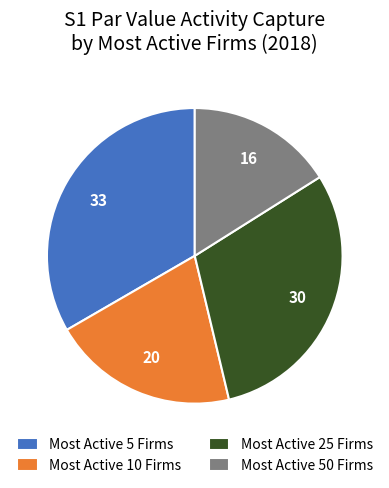

The Most Active 25 Firms slice represents 15% of the pie. True or false?

False